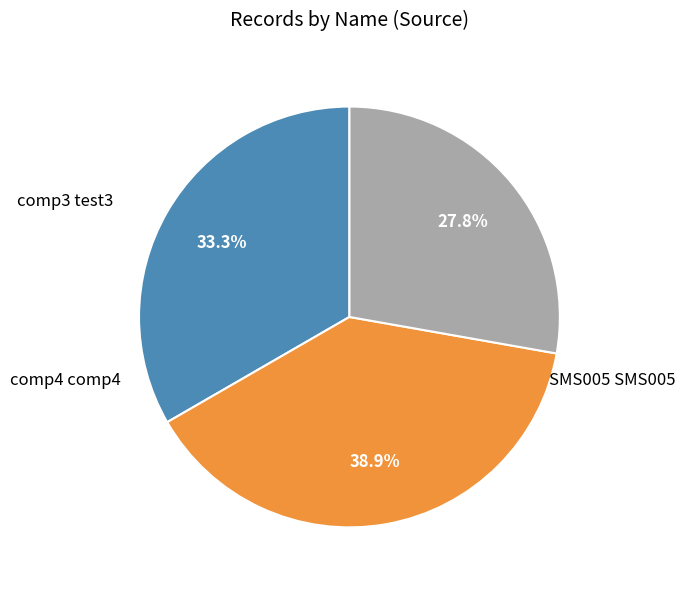

How many slices are in this pie chart?

3